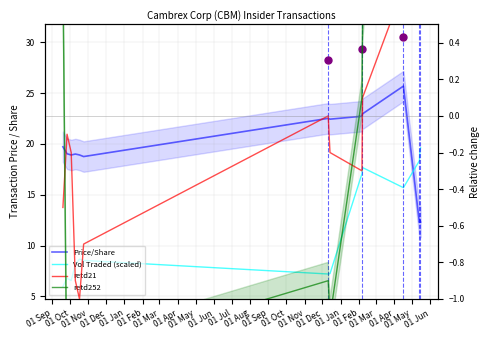

How many intersections are there between Vol Traded (scaled) and Price/Share?

1